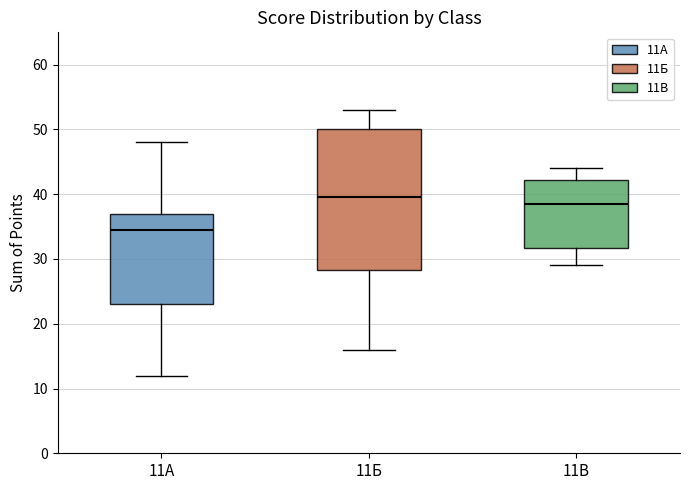

Reading left to right, transcribe this box plot: for each box, give where its median line is, the range the box spans, and where its two whiskers end, as read against the y-axis. The values are not printed on the chart, so give them approximately, as read against the axis.

11А: median 35, box 23 to 37, whiskers 12 to 48
11Б: median 40, box 28 to 50, whiskers 16 to 53
11В: median 39, box 32 to 42, whiskers 29 to 44